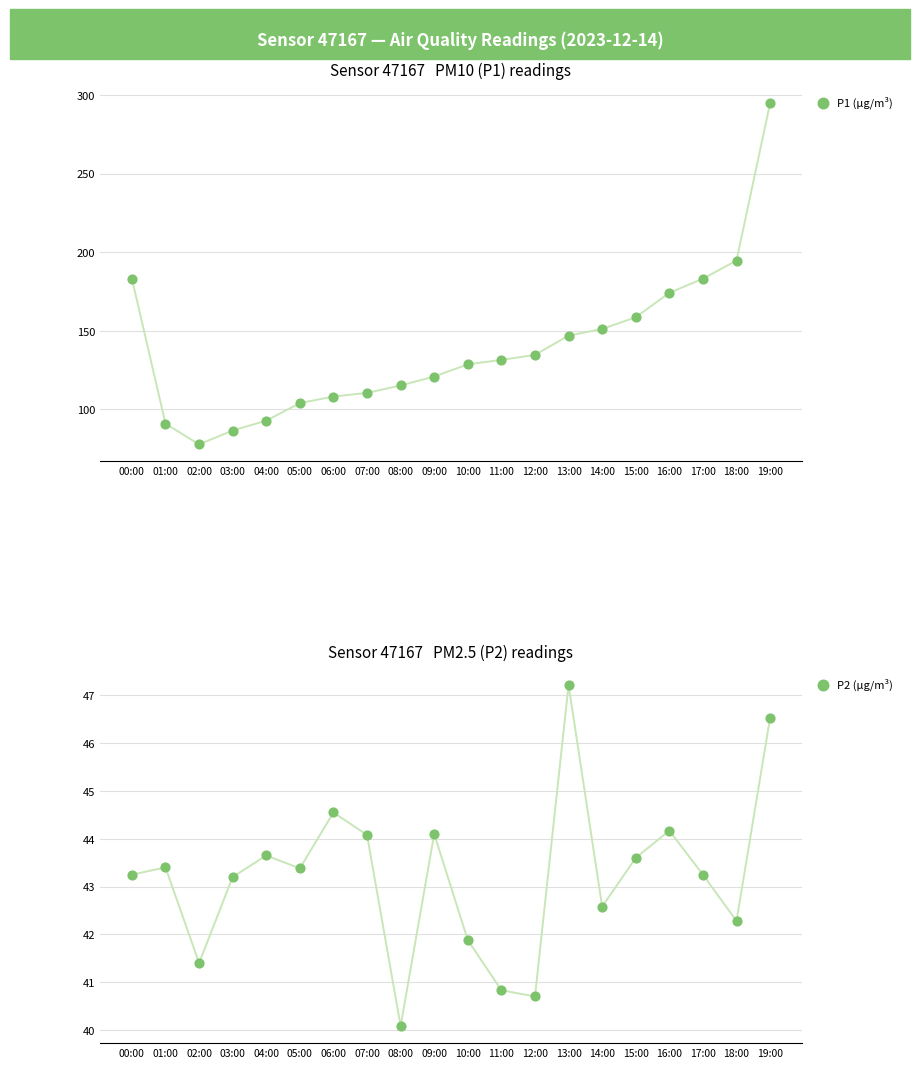

Which series contains the highest Y value?

P1 (µg/m³)